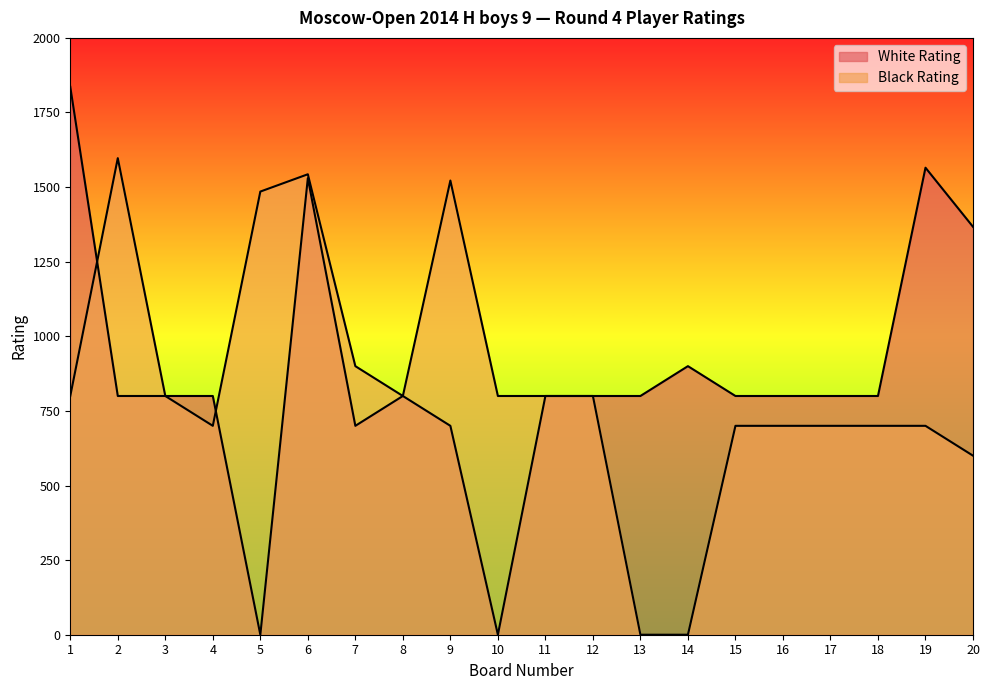

After their last crossing, which series has the higher values: Black Rating or White Rating?

Black Rating